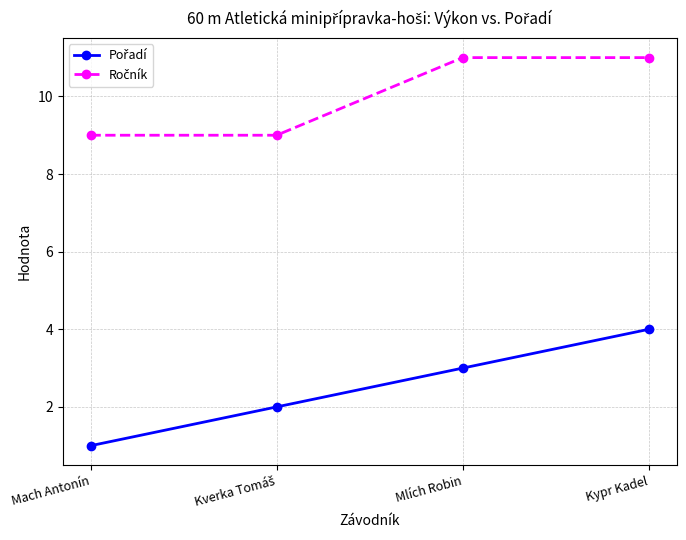

What is the difference between the highest and lowest values at Mach Antonín?

8